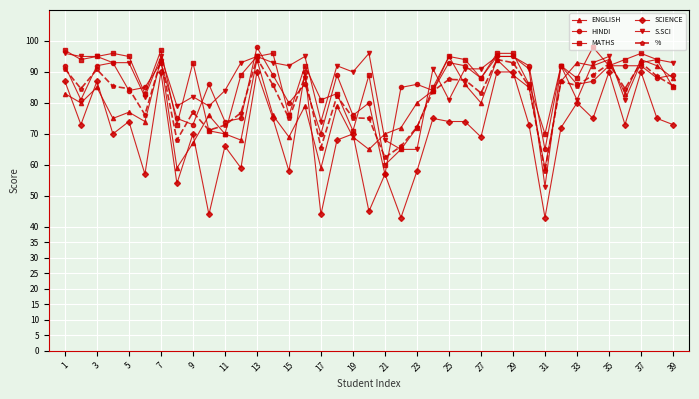

What is the value of the S.SCI point at the 25th from the left?

81.0